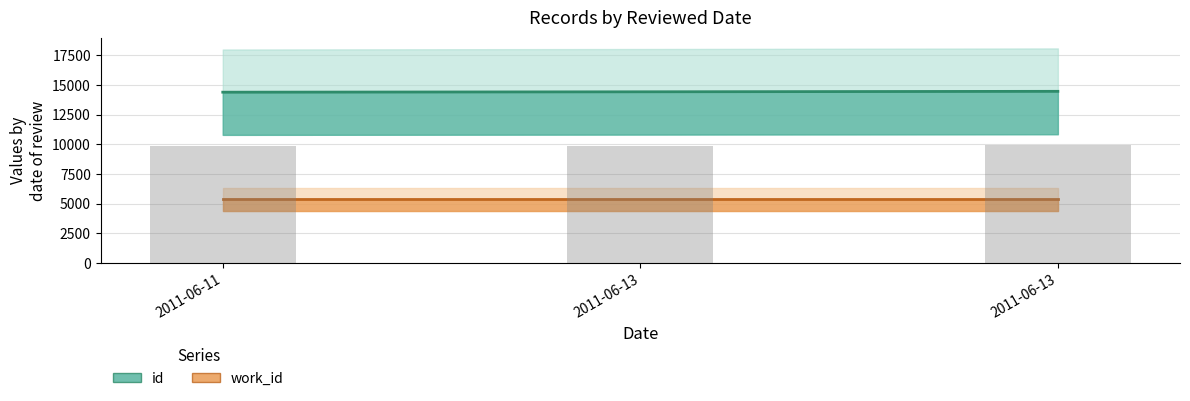

Reading left to right, what are all the values shown in this chart?

id: 14392	14425	14465
work_id: 5366	5366	5366